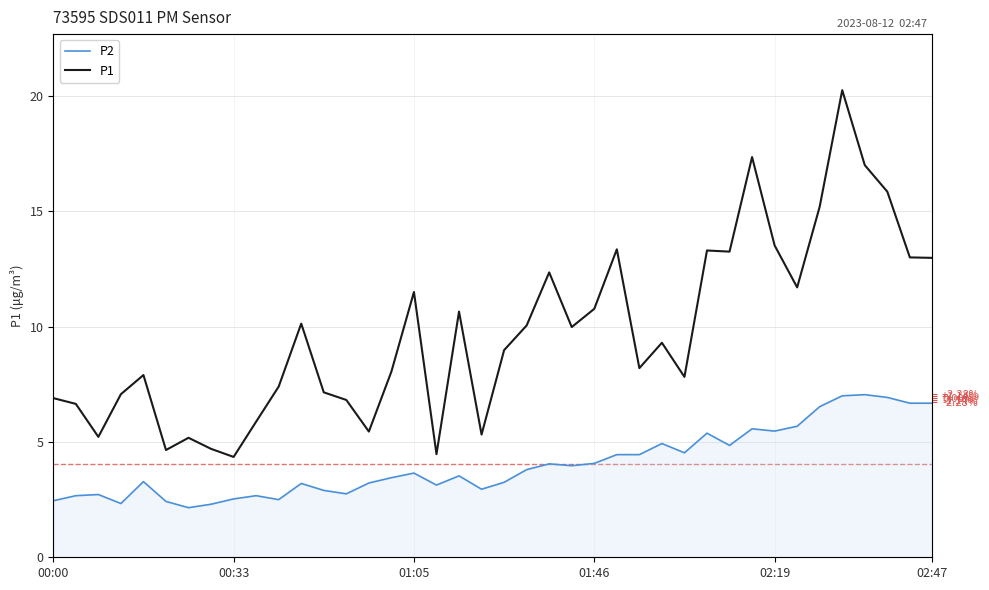

How many lines are shown in the chart?

2